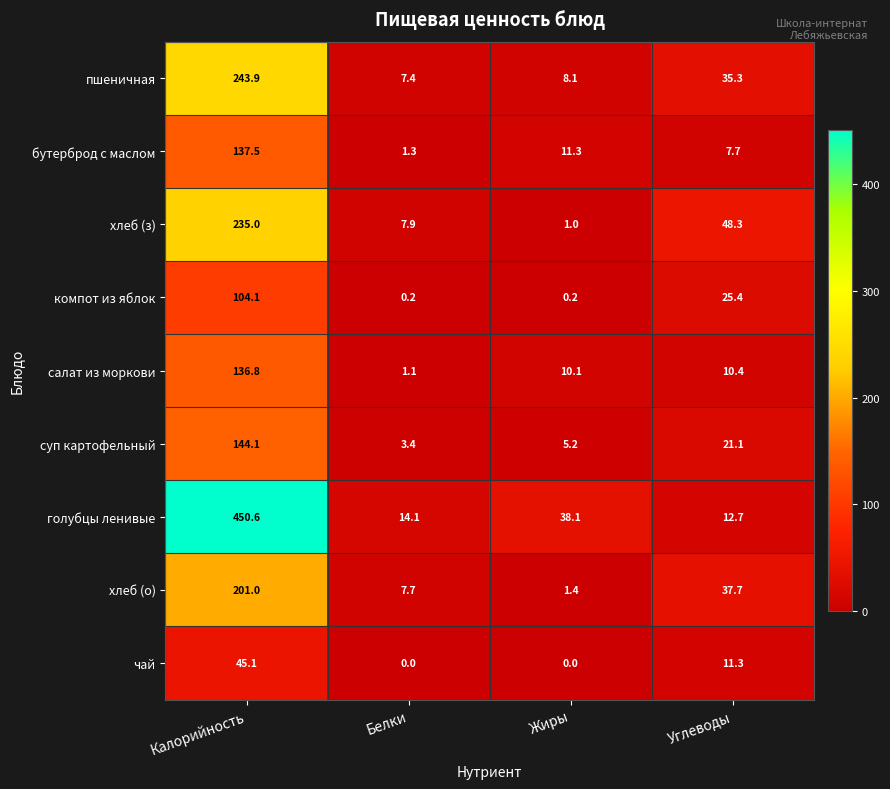

What is the average value of the бутерброд с маслом series?

39.5